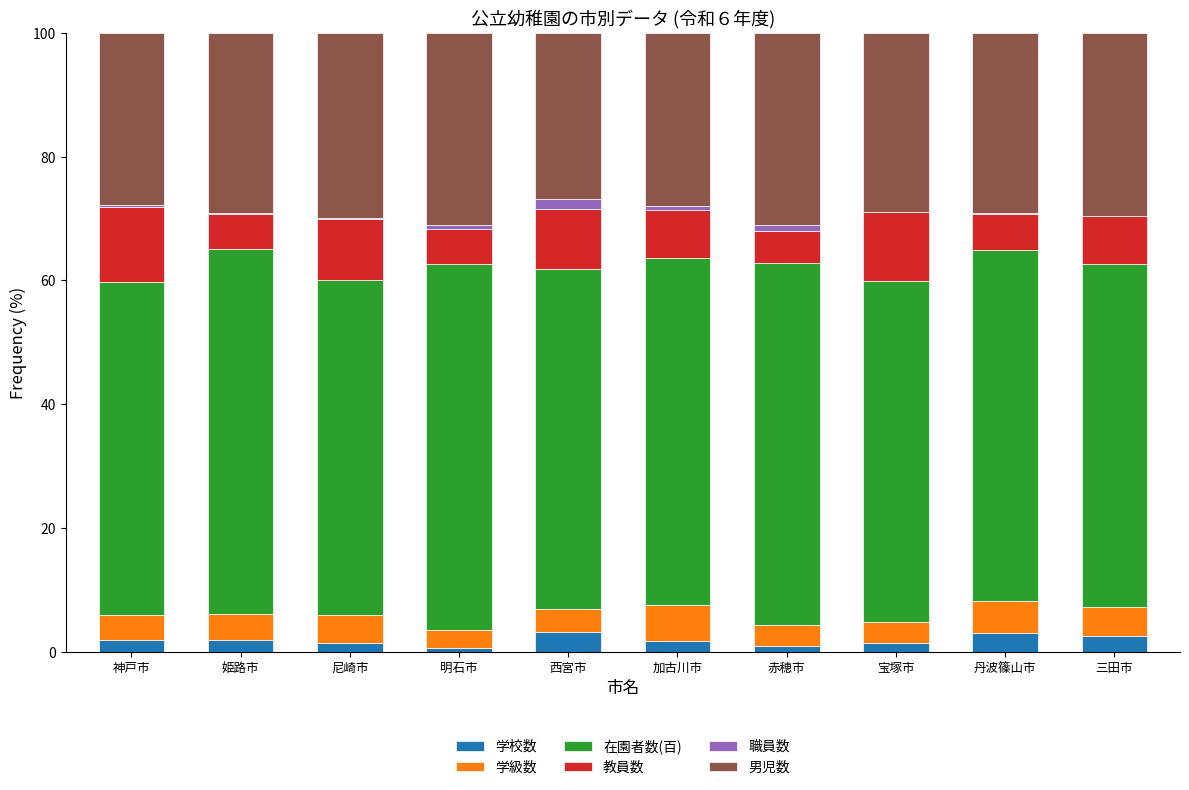

What is the maximum value for 学校数?

3.2